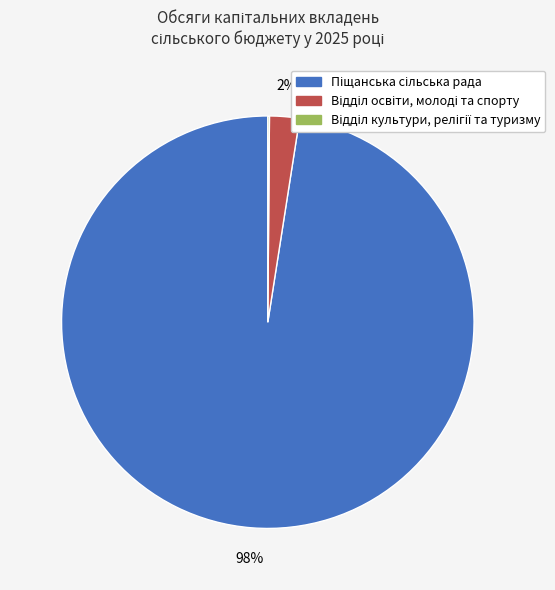

Is there any slice that represents more than half of the pie?

Yes